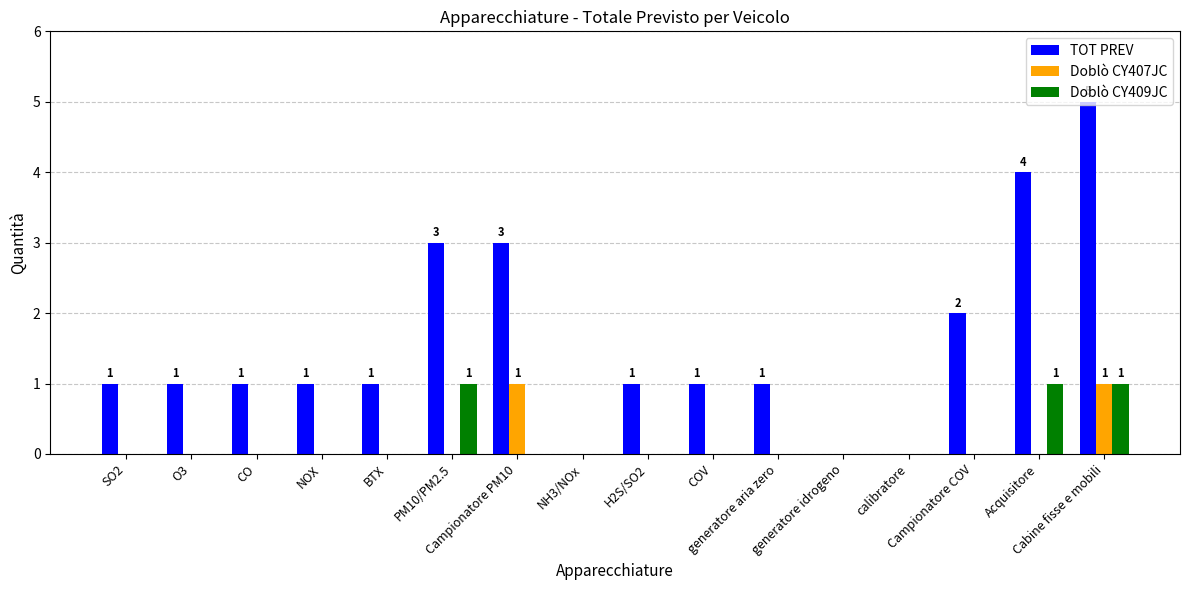

Count the number of categories in the chart.

16